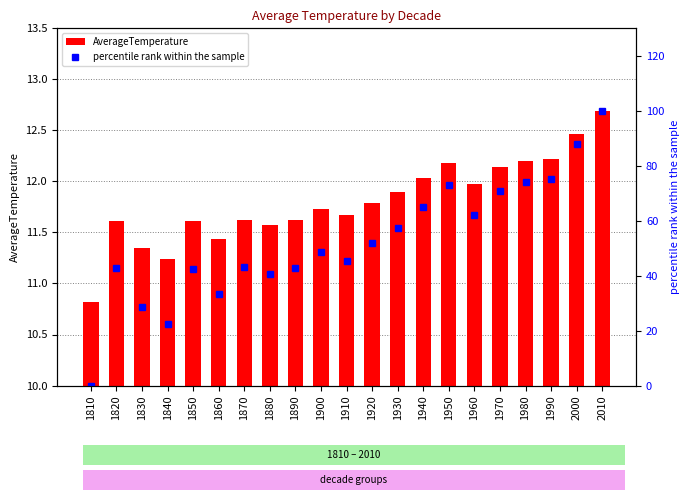

Which series has the largest total across all categories?

percentile rank within the sample